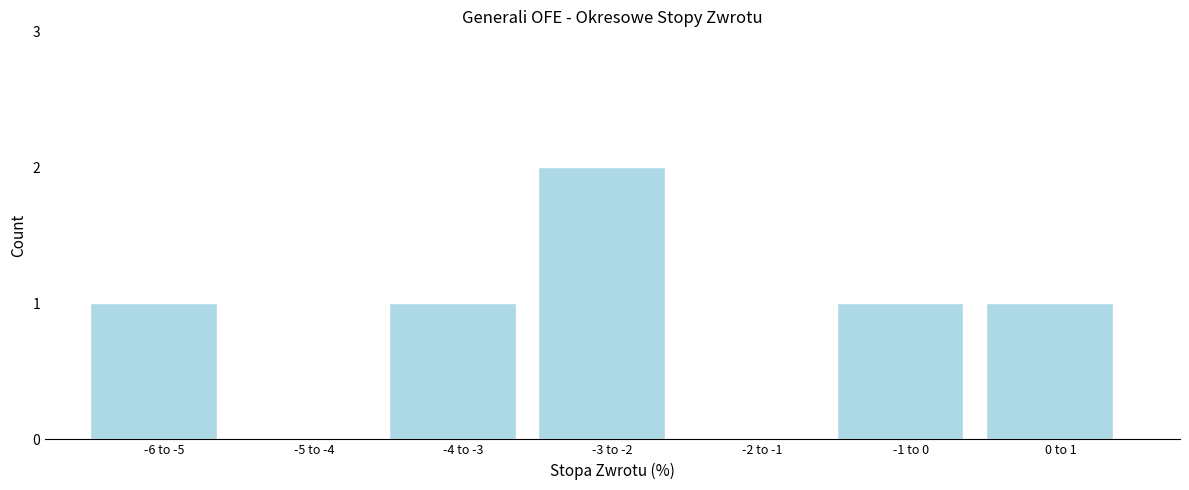

Reading left to right, list all the values displayed in this chart.

-6 to -5=1	-5 to -4=0	-4 to -3=1	-3 to -2=2	-2 to -1=0	-1 to 0=1	0 to 1=1